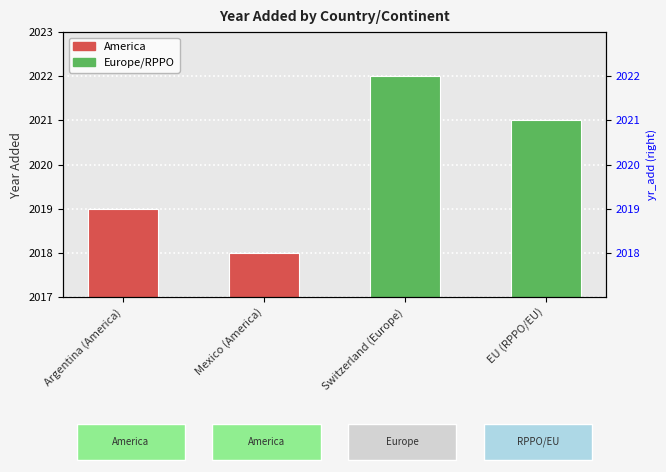

What is the average value?

2020